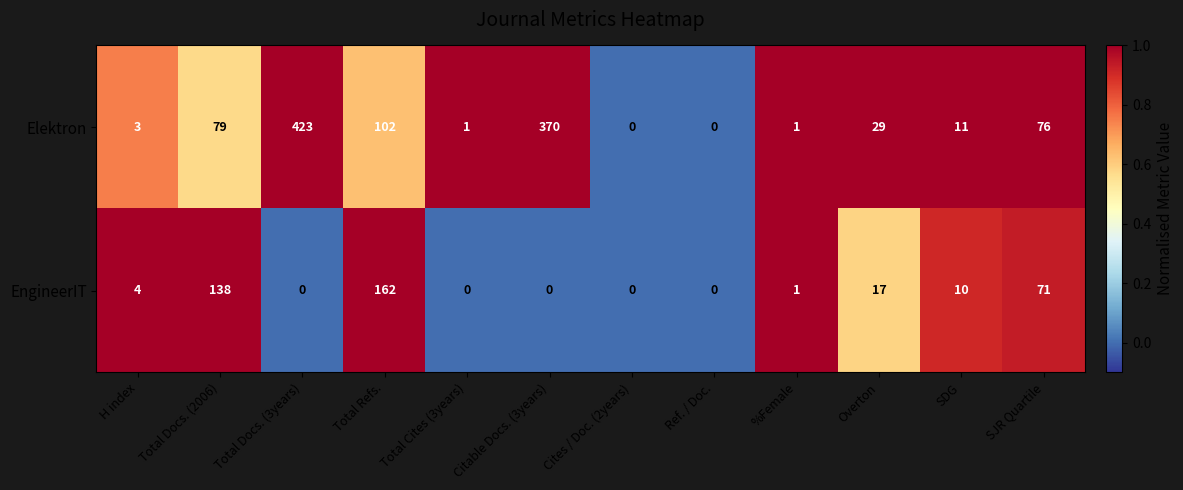

What is the total value across all series at Overton?

46